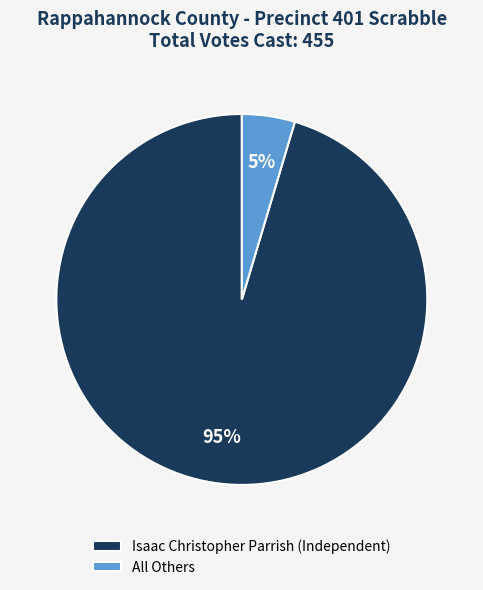

To the nearest percent, what is the average slice percentage?

50%